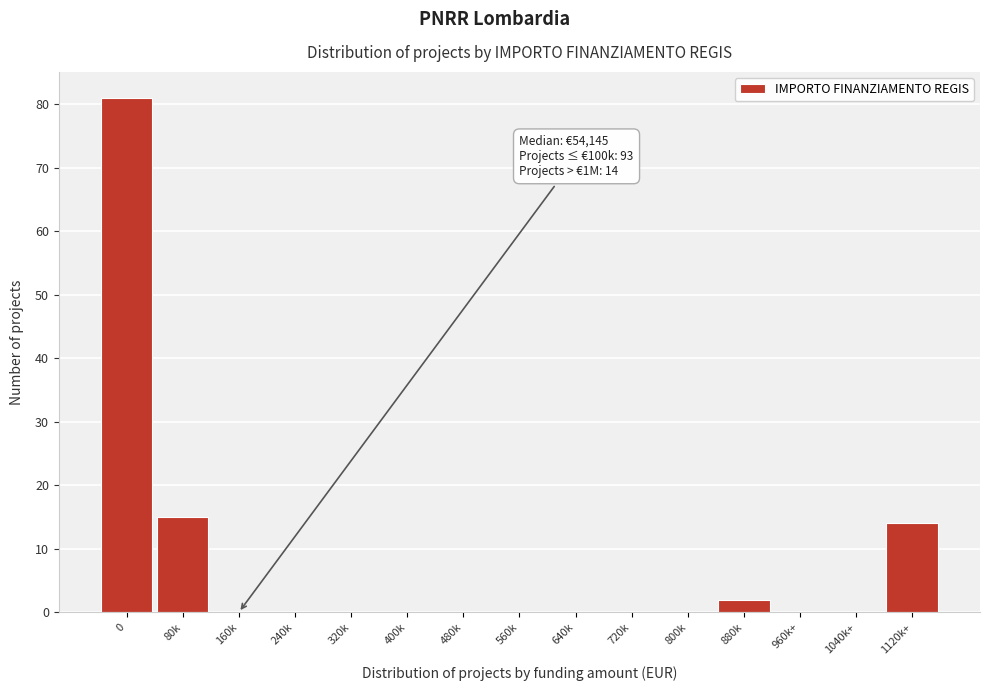

Reading left to right, list all the values displayed in this chart.

0=81	80k=15	160k=0	240k=0	320k=0	400k=0	480k=0	560k=0	640k=0	720k=0	800k=0	880k=2	960k+=0	1040k+=0	1120k+=14